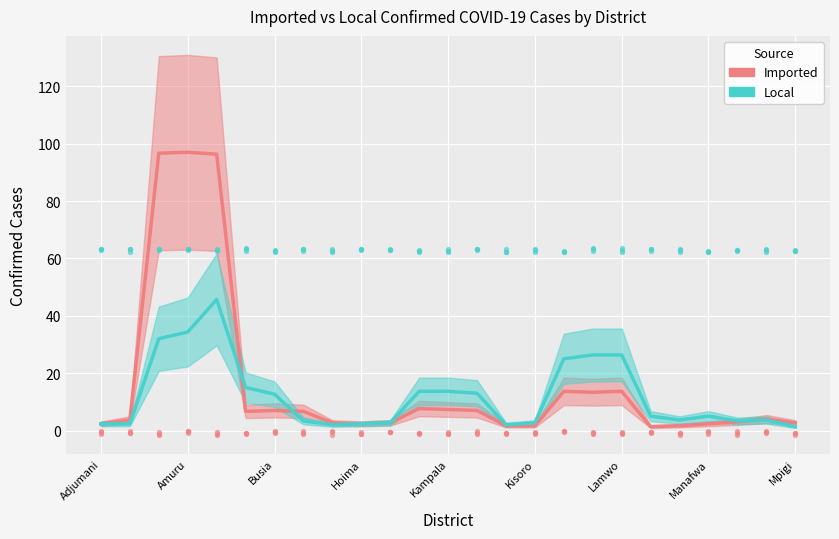

Which series reaches the maximum Y coordinate?

Imported Confirmed